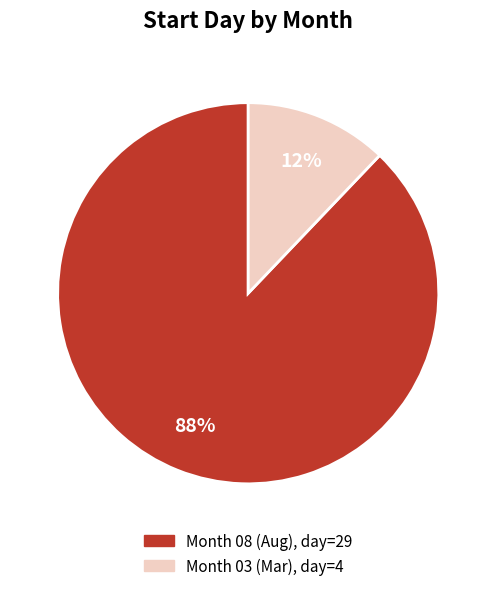

Is there a majority slice in this chart?

Yes